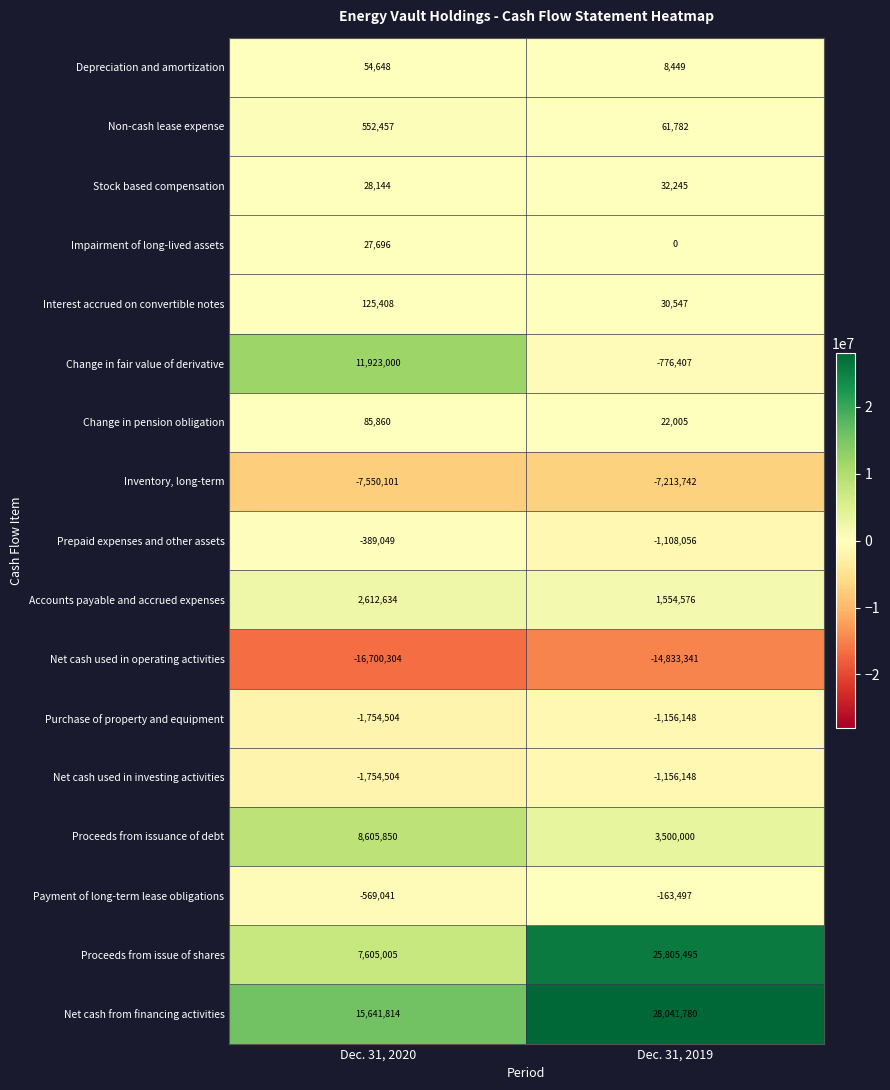

The Stock based compensation series shows 32245 at Dec. 31, 2019. True or false?

True